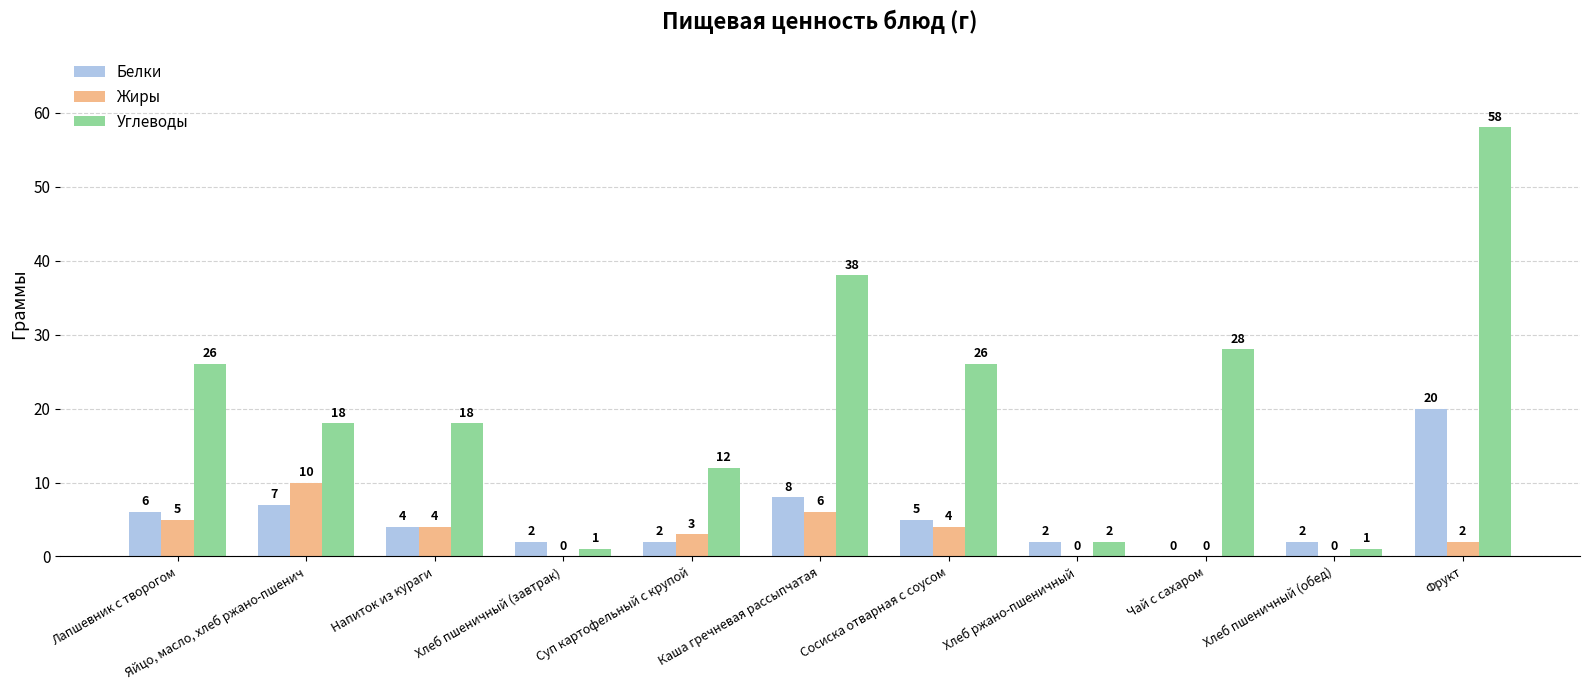

How many series are shown in this chart?

3